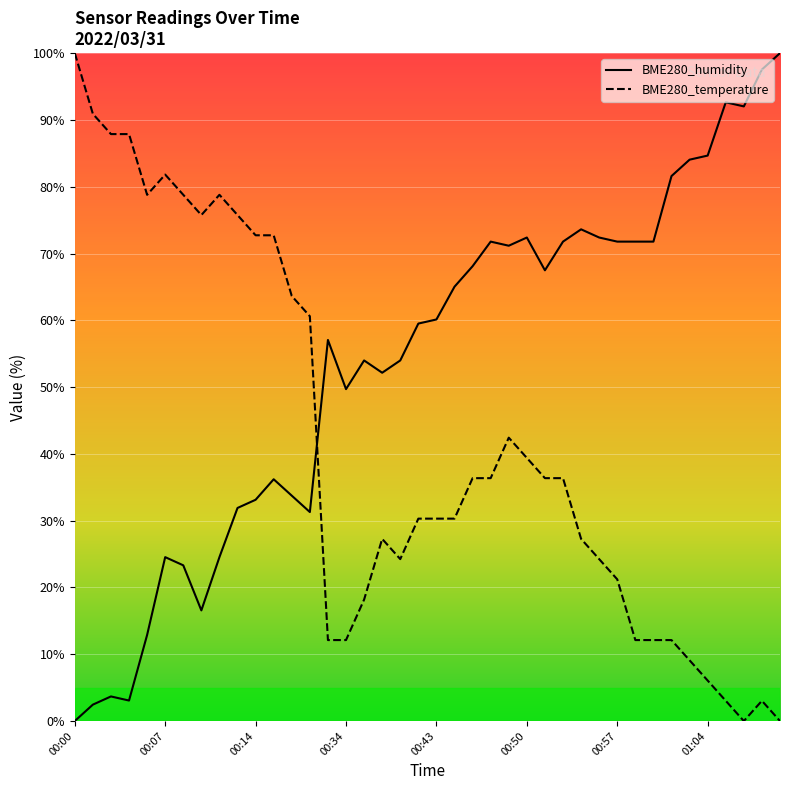

Is the value of BME280_humidity at 00:06 greater than the value of BME280_temperature at 00:07?

No